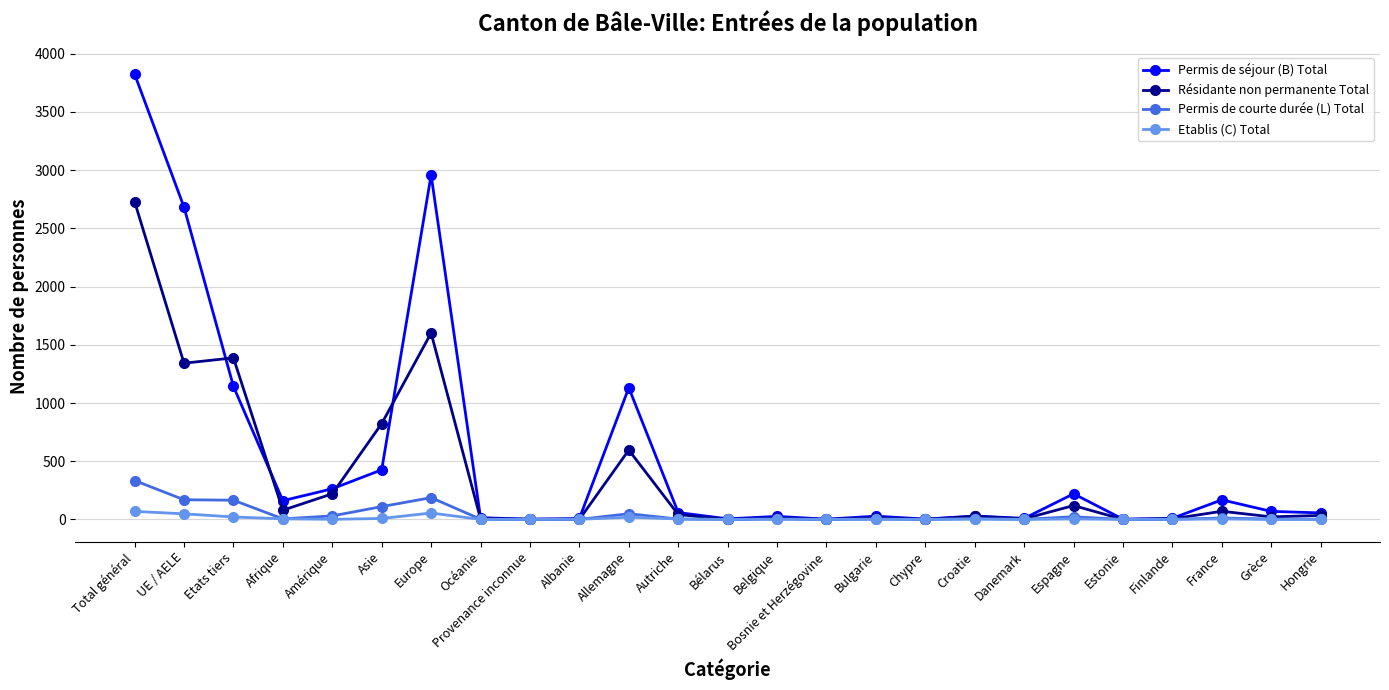

True or false: Etablis (C) Total has a value of 1 at Finlande.

True